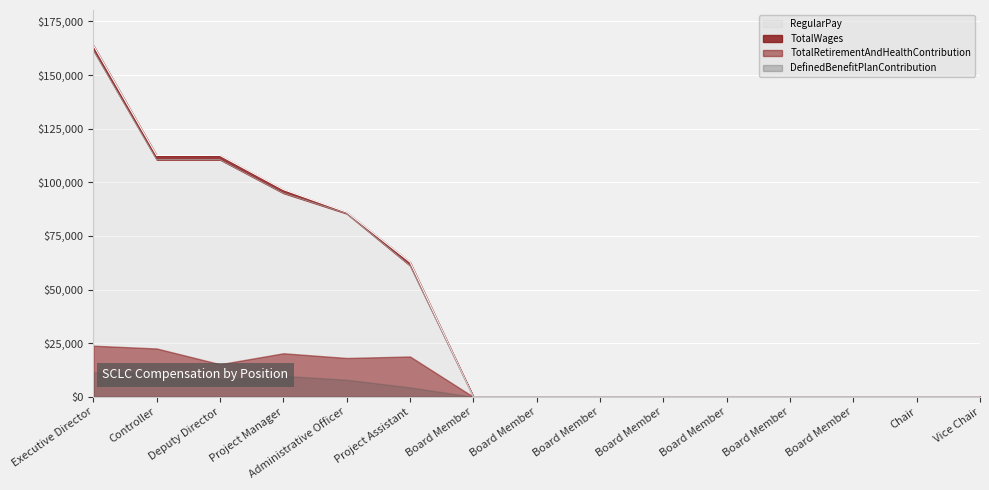

True or false: RegularPay and TotalWages intersect in this chart.

False